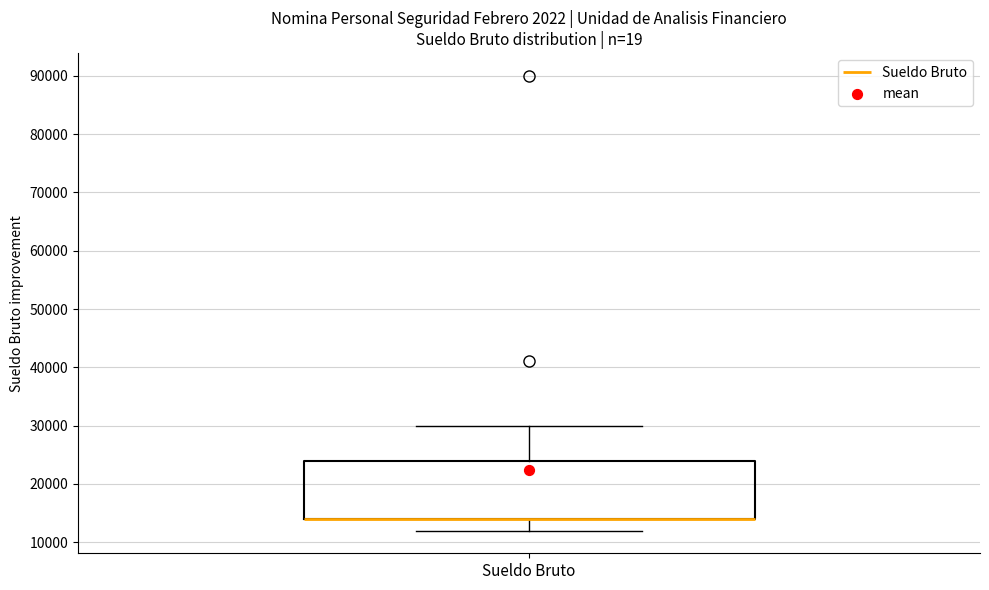

Where does the lower whisker of the box for Sueldo Bruto end on the y-axis? The values are not printed on the chart, so give them approximately, as read against the axis.

12000